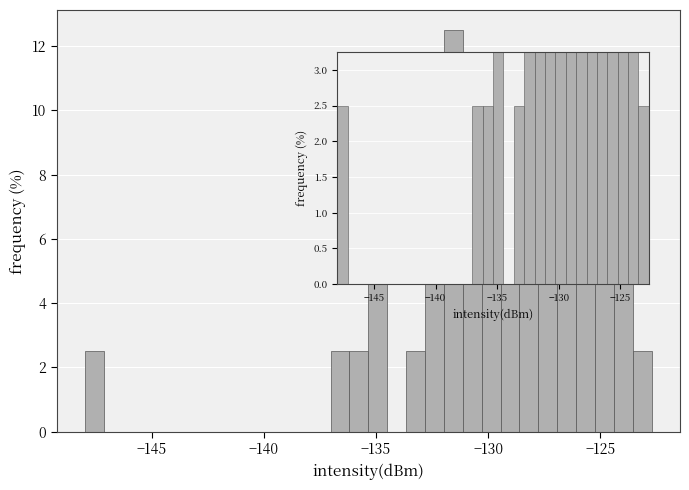

Around what value on the x-axis is the tallest bar? Give the approximate position of its centre, as read against the axis.

-131.5